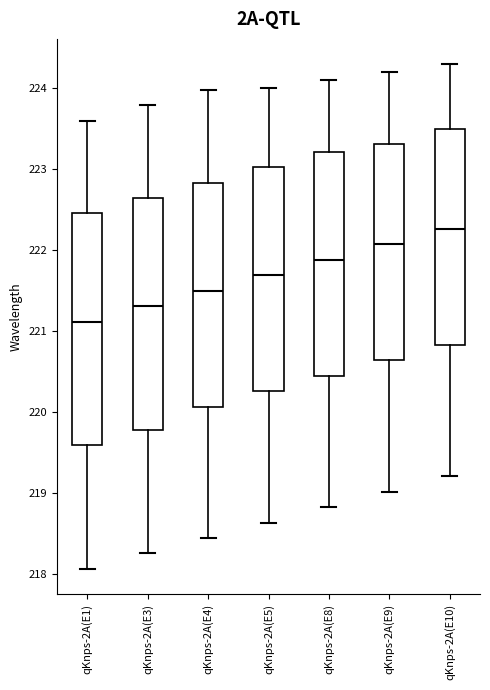

Which box has the lowest median line?

qKnps-2A(E1)